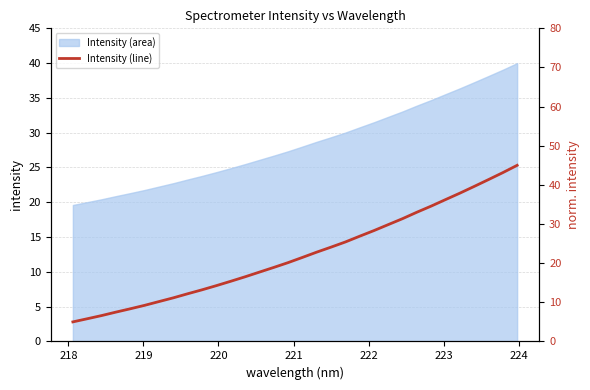

What is the highest value of the Intensity (area) series?

40.0